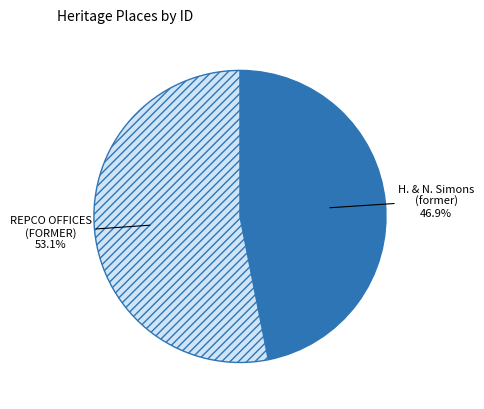

Is there any slice that represents more than half of the pie?

Yes